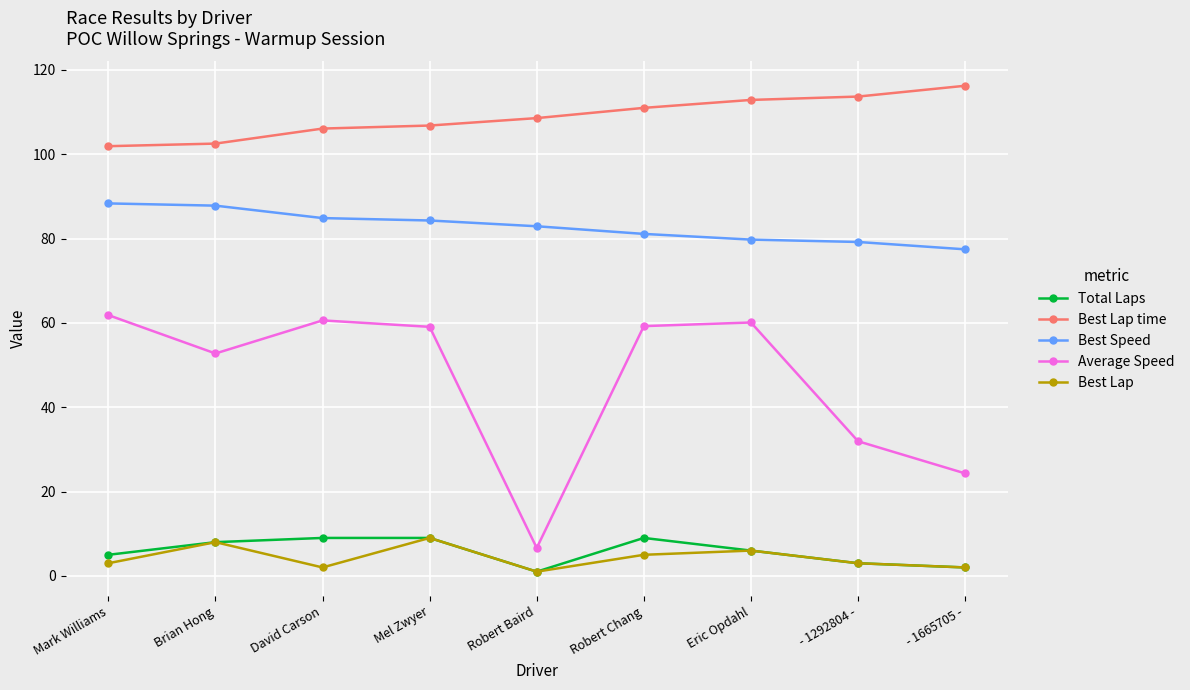

The Best Lap time series shows 170.2 at Eric Opdahl. True or false?

False